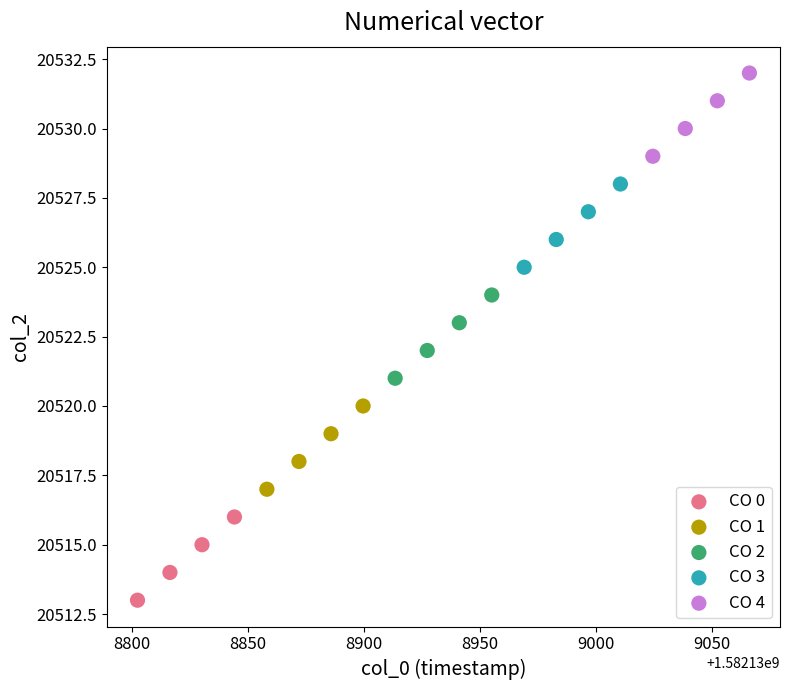

Which series reaches the minimum Y coordinate?

CO 0